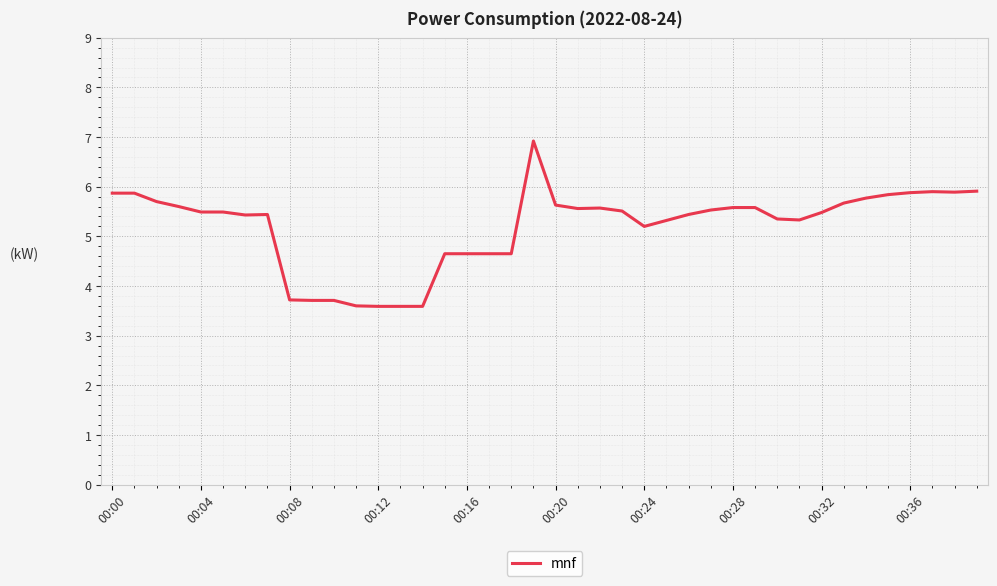

What is the smallest value displayed?

3.6